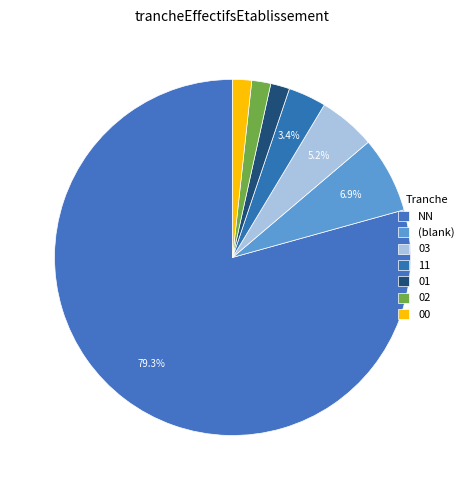

What is the smallest slice in the pie chart?

01